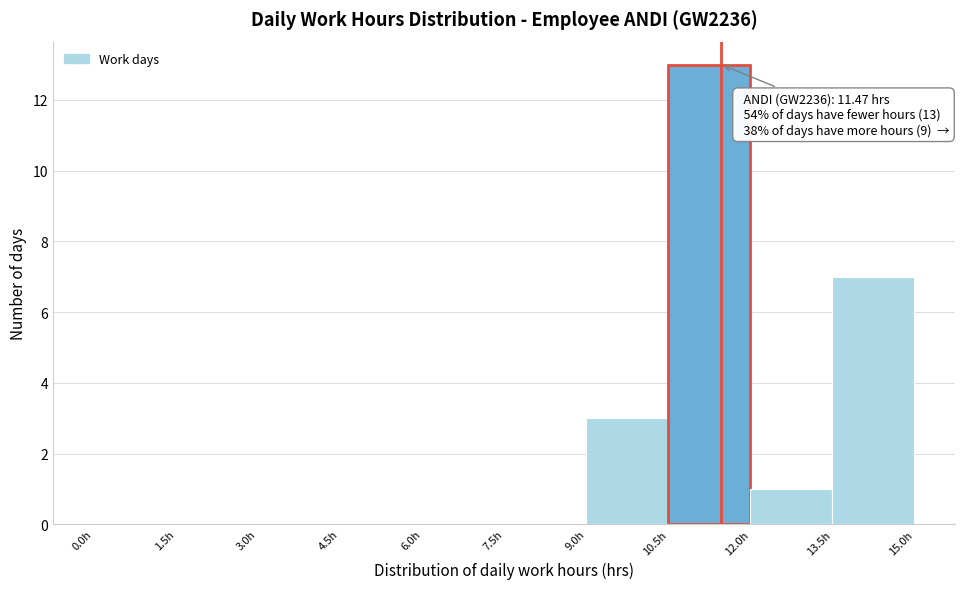

Over which range of the x-axis is the bar tallest?

10.5 to 12.0